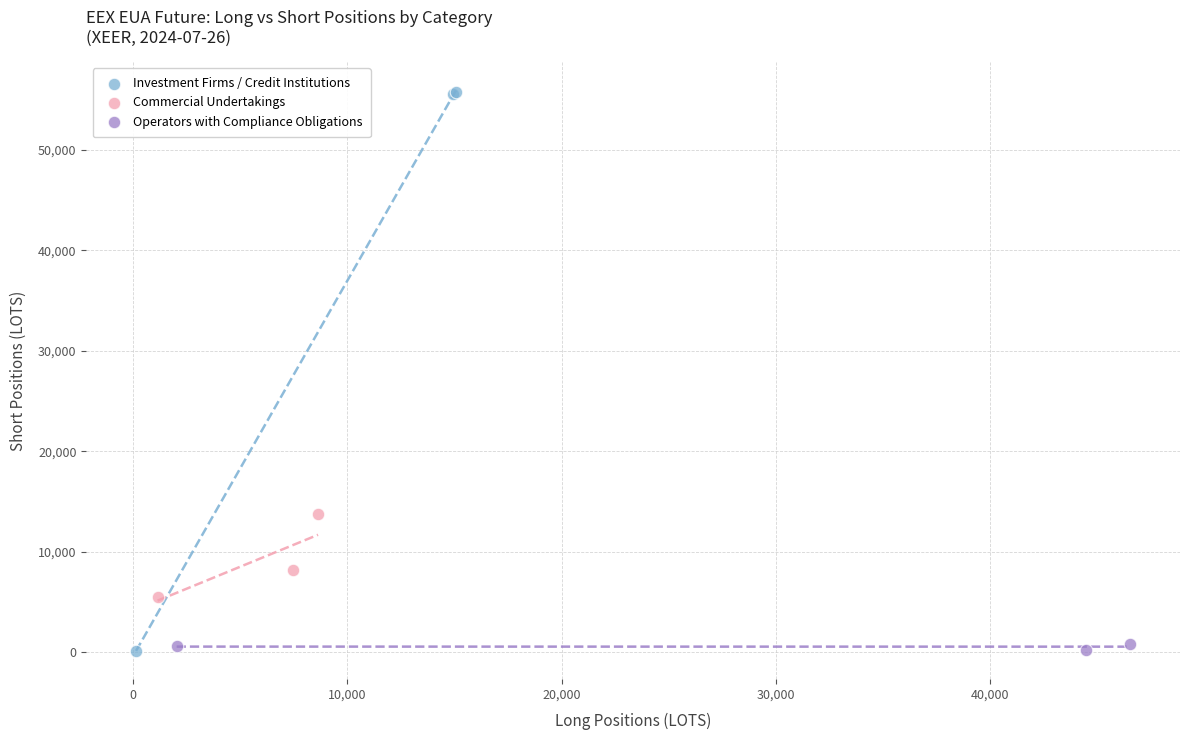

Which series reaches the maximum Y coordinate?

Investment Firms / Credit Institutions